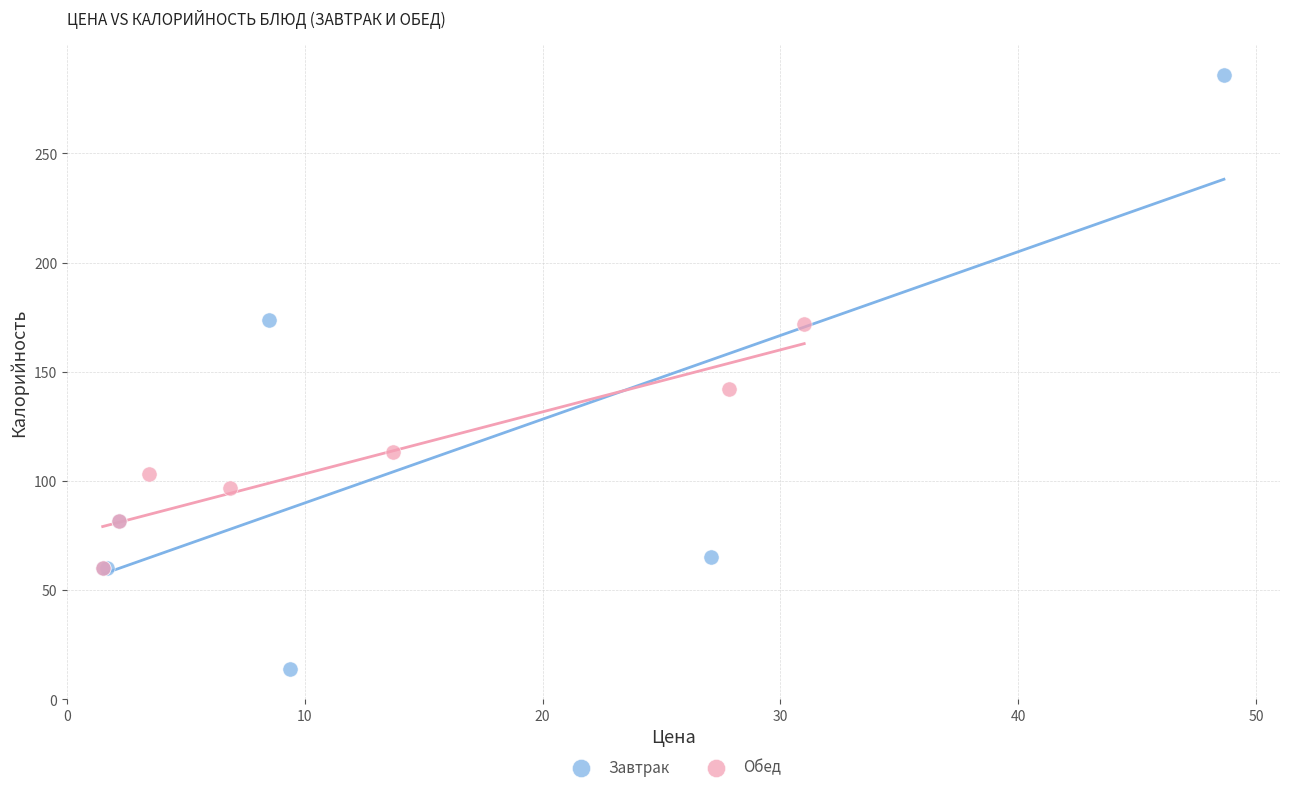

Which series has the largest Y range (max minus min)?

Завтрак